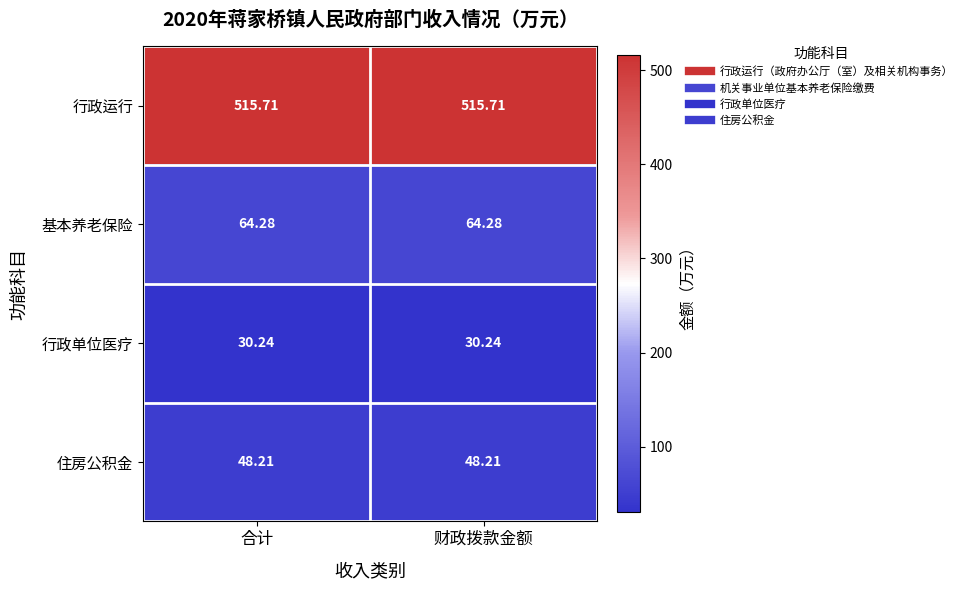

Is the value of 行政运行 at 财政拨款金额 greater than the value of 基本养老保险 at 合计?

Yes